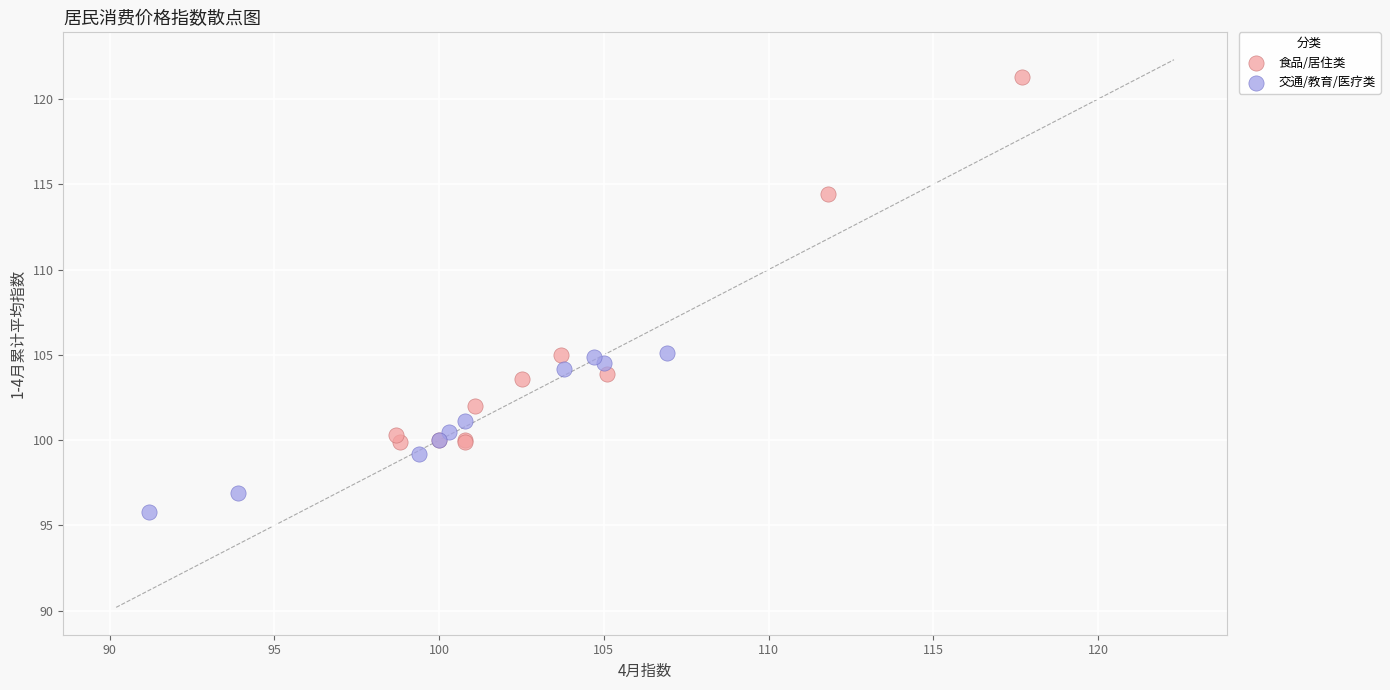

Which series has the widest spread of Y values?

食品/居住类